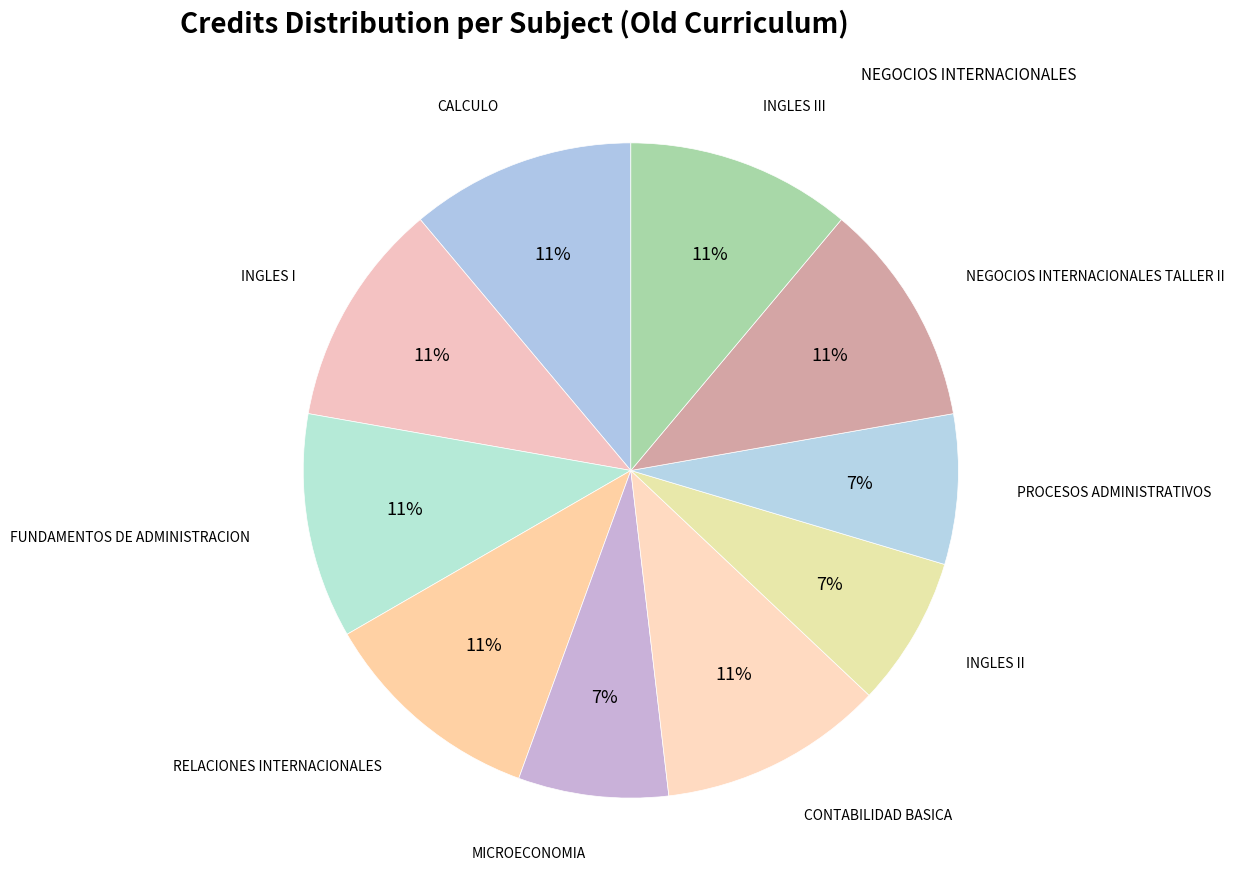

How many slices are in this pie chart?

10